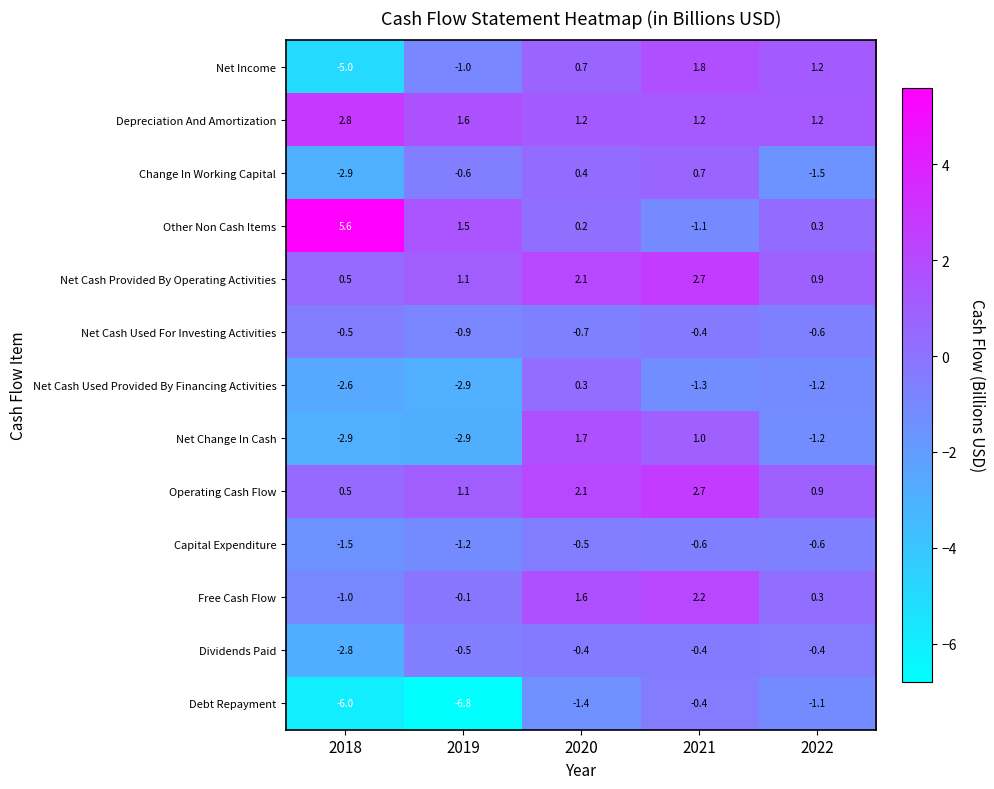

At which category does the chart reach its minimum across all series?

2019